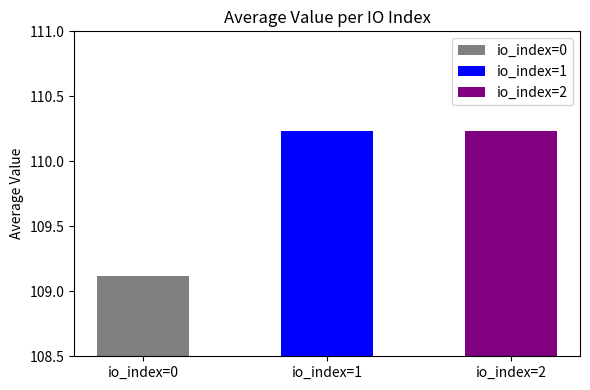

The value at io_index=1 is 65.2. True or false?

False